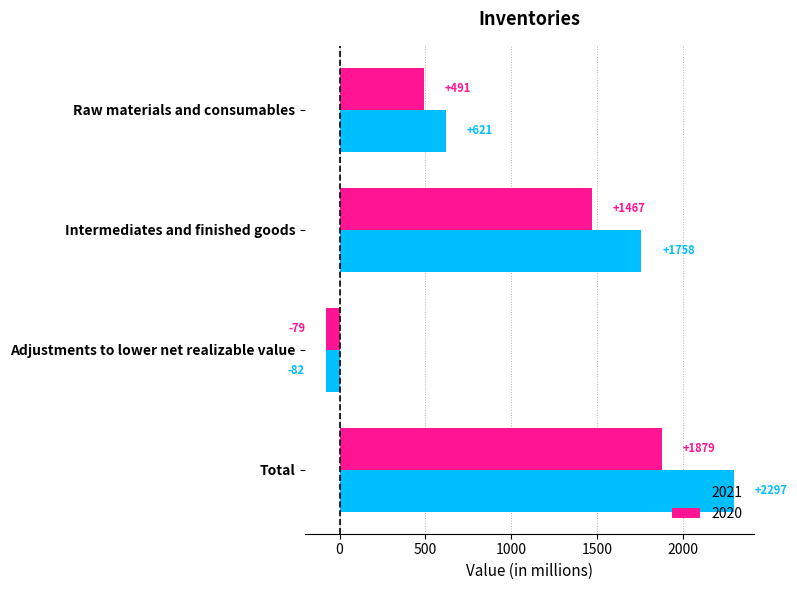

Which series has the widest spread of values?

2021